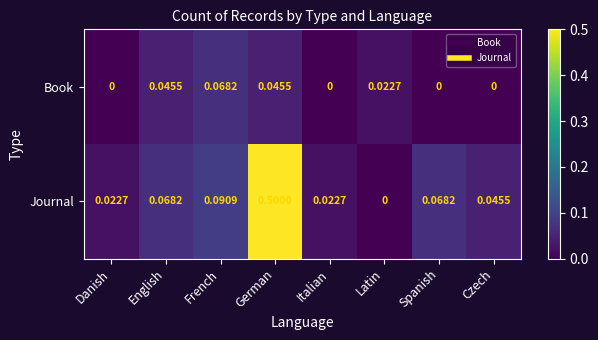

List the series in order of their overall mean, highest first.

Journal, Book